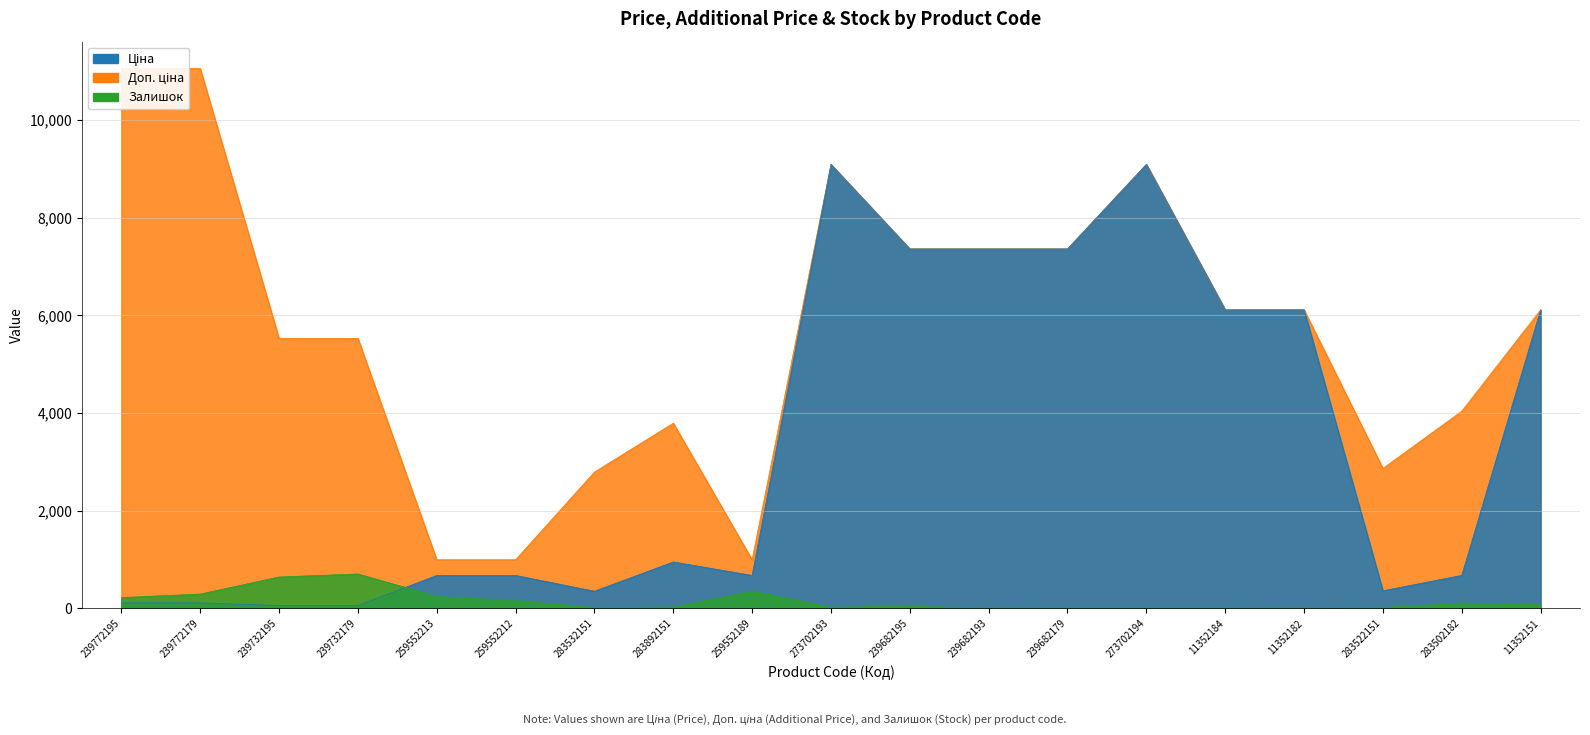

What is the label of the 8th point from the right?

239682193